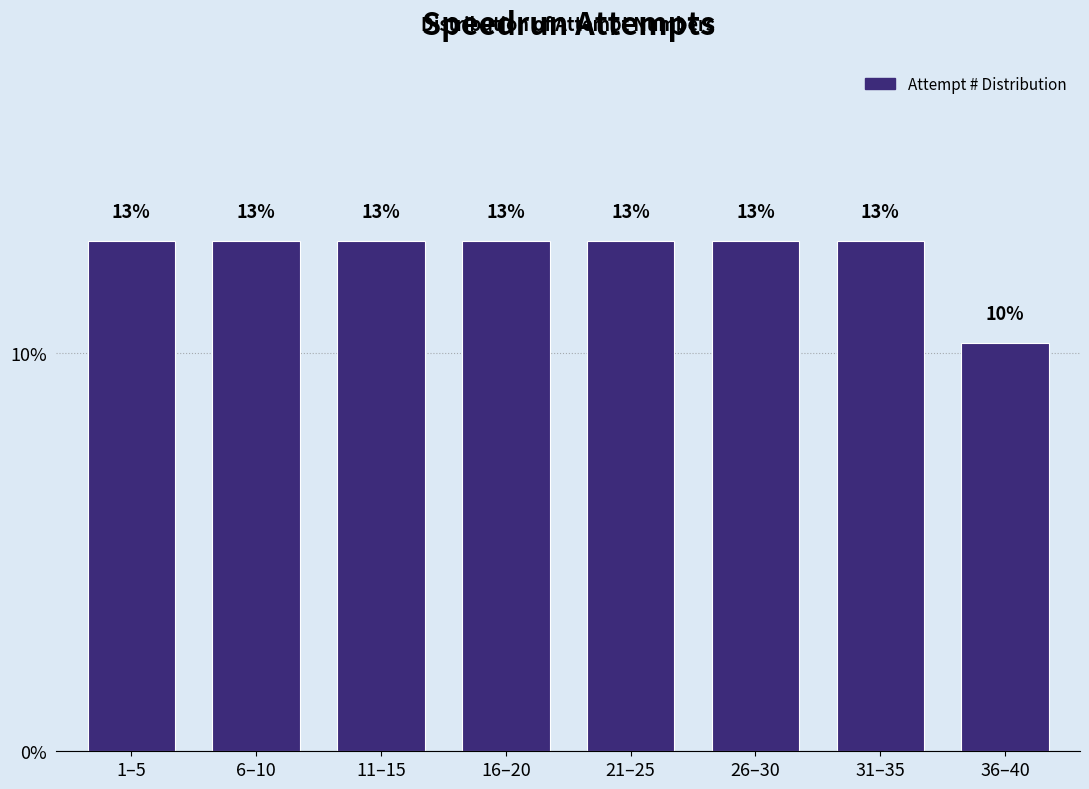

How many bars are there in total?

8